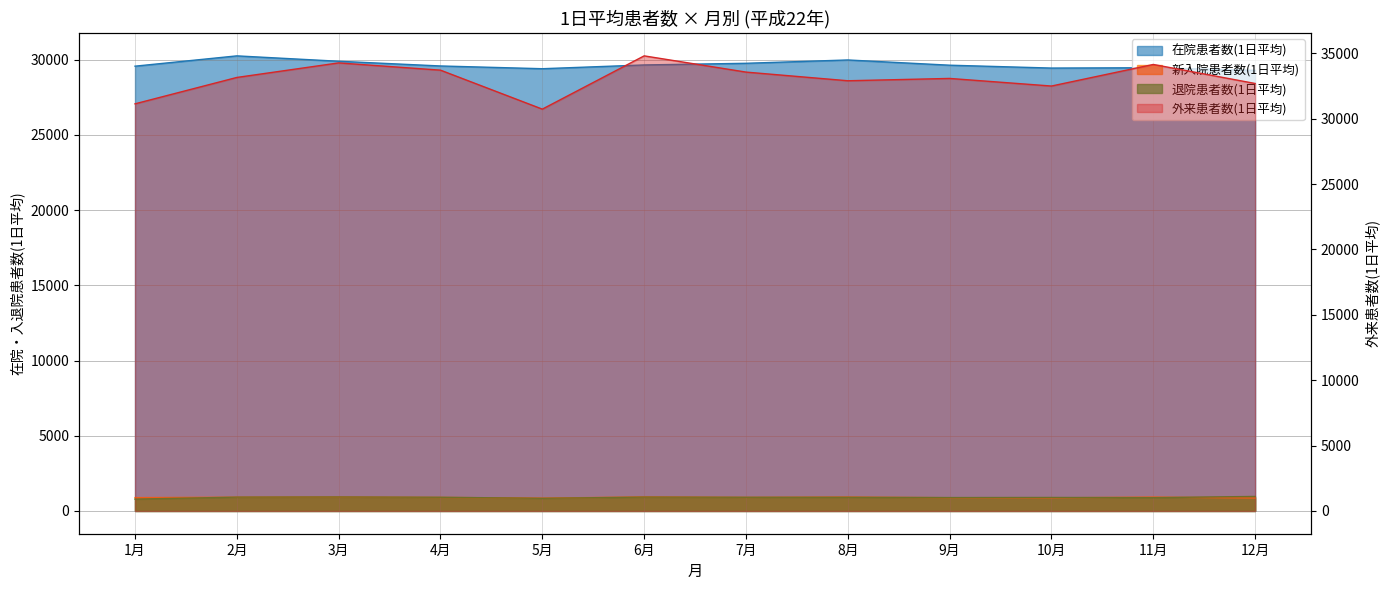

What is the difference between the maximum and minimum values in the 新入院患者数(1日平均) series?

79.9